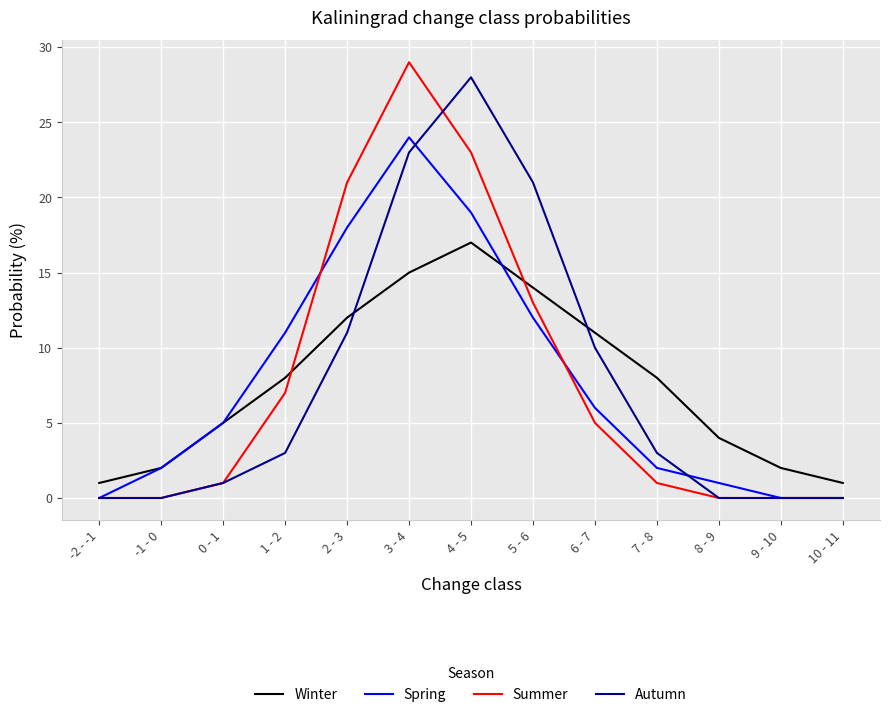

The Spring series shows 0 at 10 - 11. True or false?

True